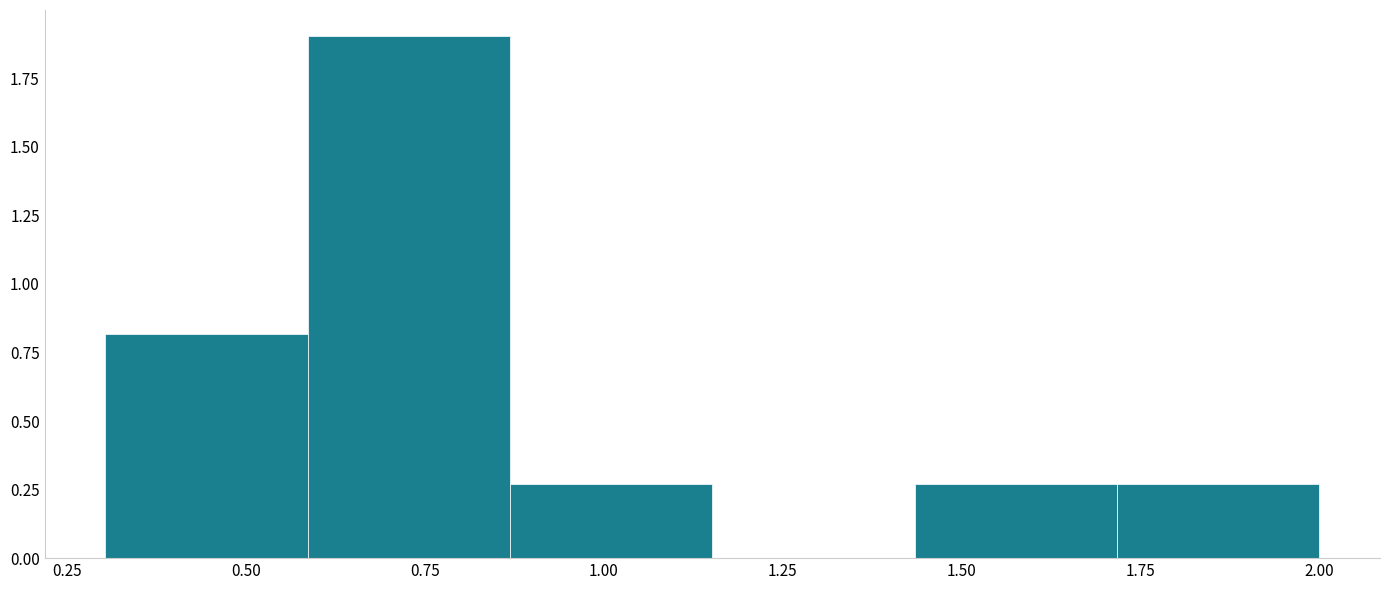

Reading left to right, transcribe this chart: for each bar, give the range it covers on the x-axis and its height. Neither the bar edges nor the heights are printed on the chart, so give them approximately, as read against the axes.

0.30 to 0.60: 0.80
0.60 to 0.85: 1.90
0.85 to 1.15: 0.25
1.15 to 1.45: 0
1.45 to 1.70: 0.25
1.70 to 2.00: 0.25